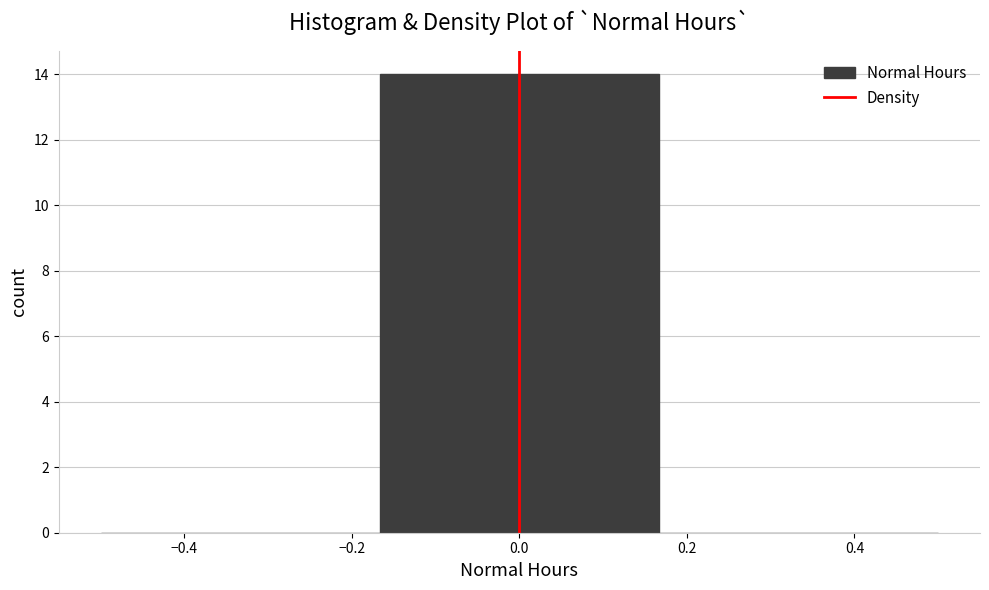

Which range on the x-axis has the tallest bar?

-0.16 to 0.16